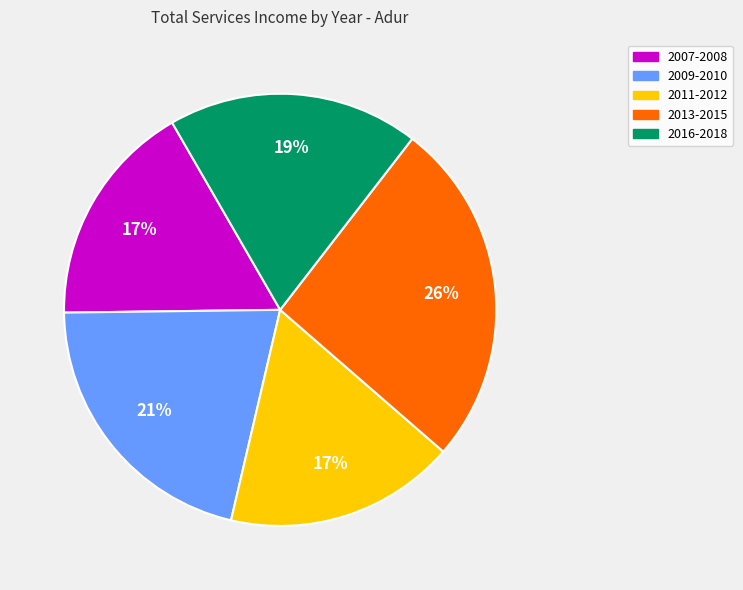

Does any single category account for the majority?

No